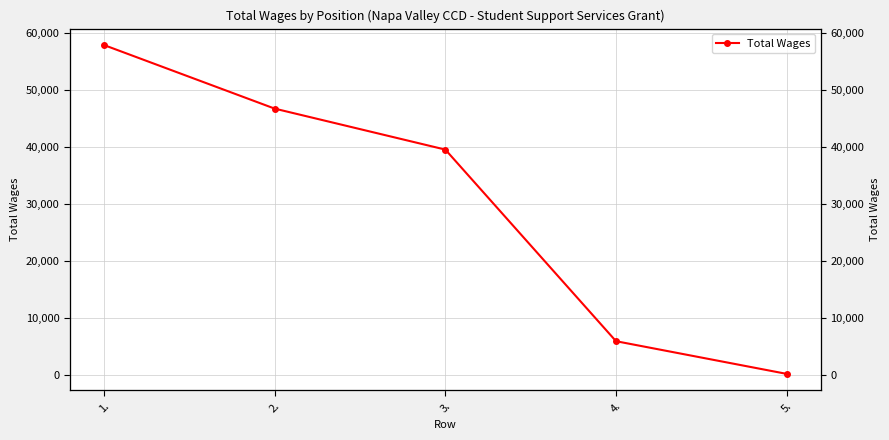

What is the difference between the second highest and minimum values?

46662